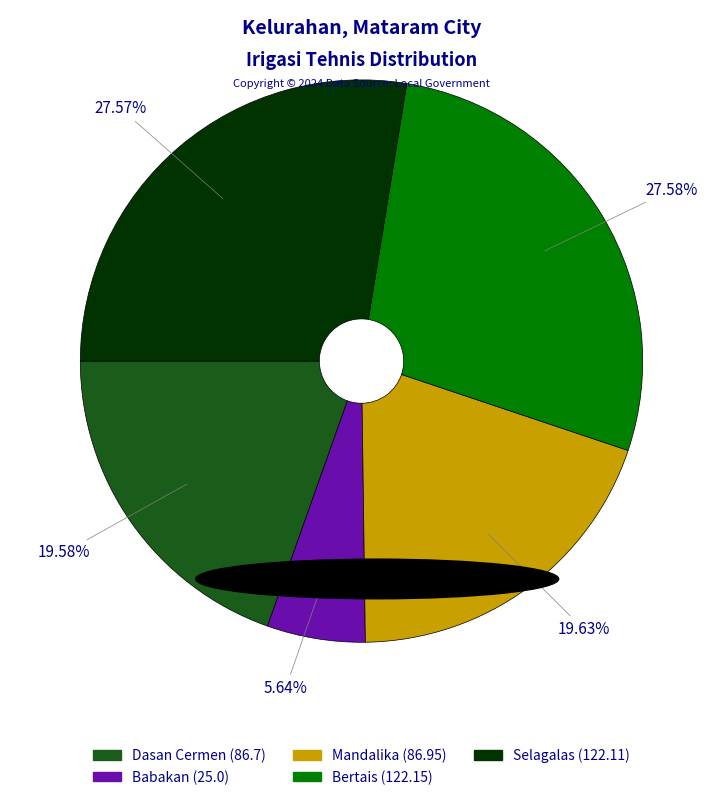

The Selagalas slice represents 28% of the pie. True or false?

True